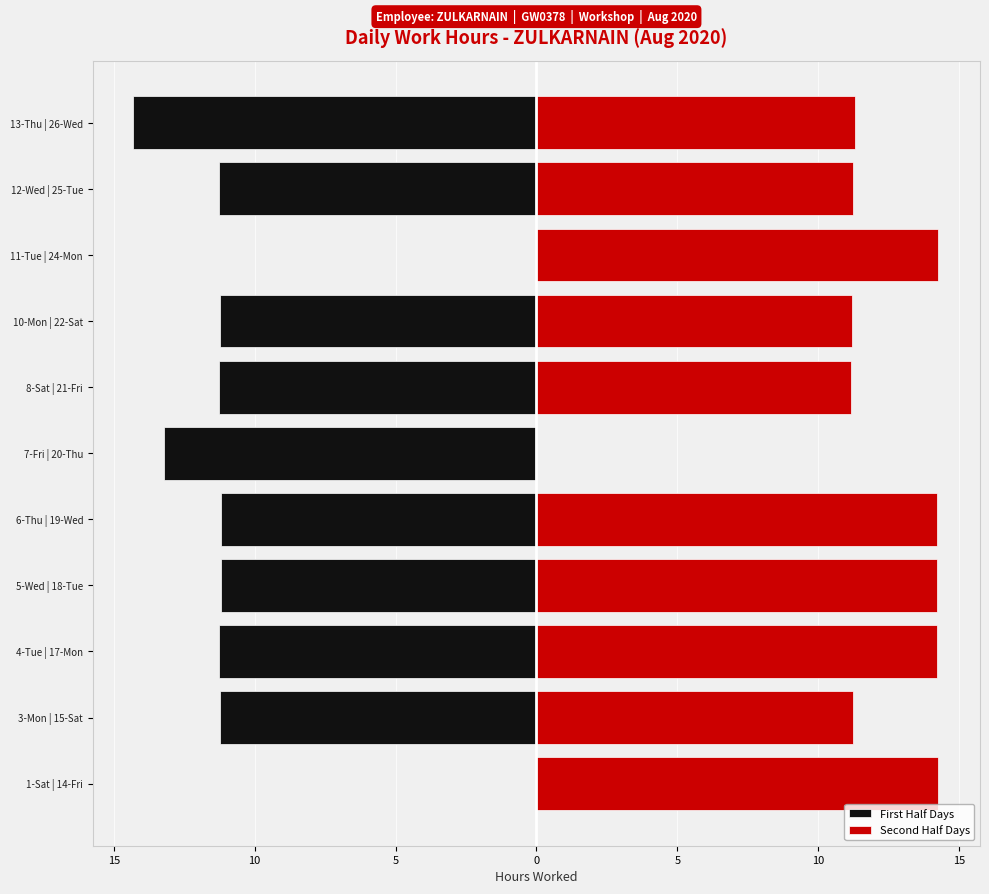

Is it true that Second Half Days equals 11.2 at 10-Mon | 22-Sat?

True